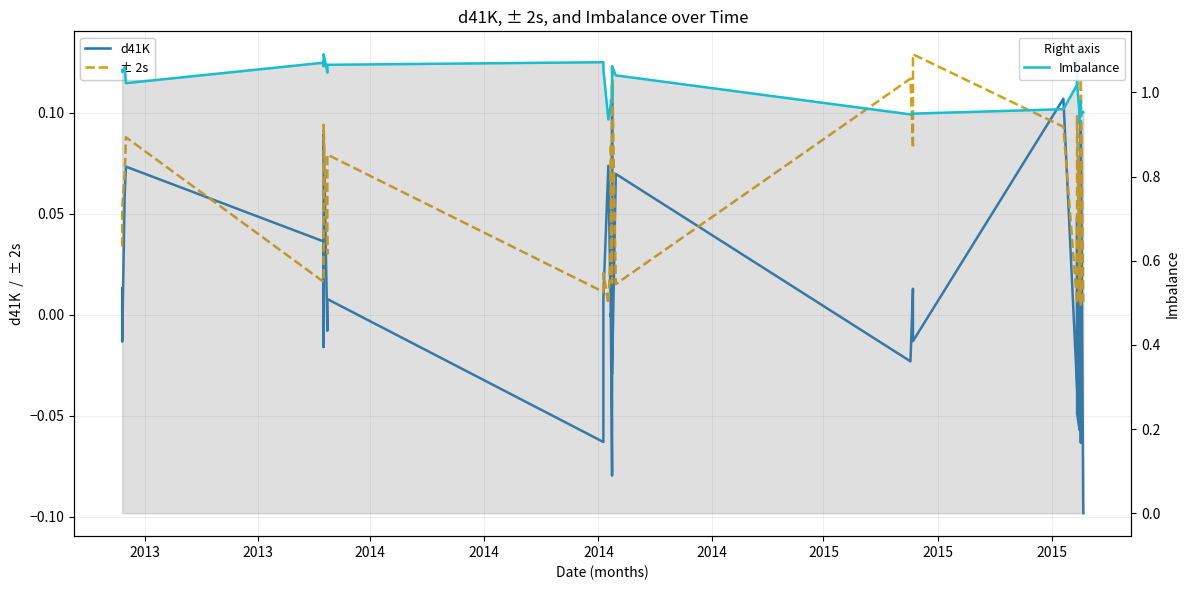

What is the difference between the maximum and minimum values in the Imbalance series?

0.2